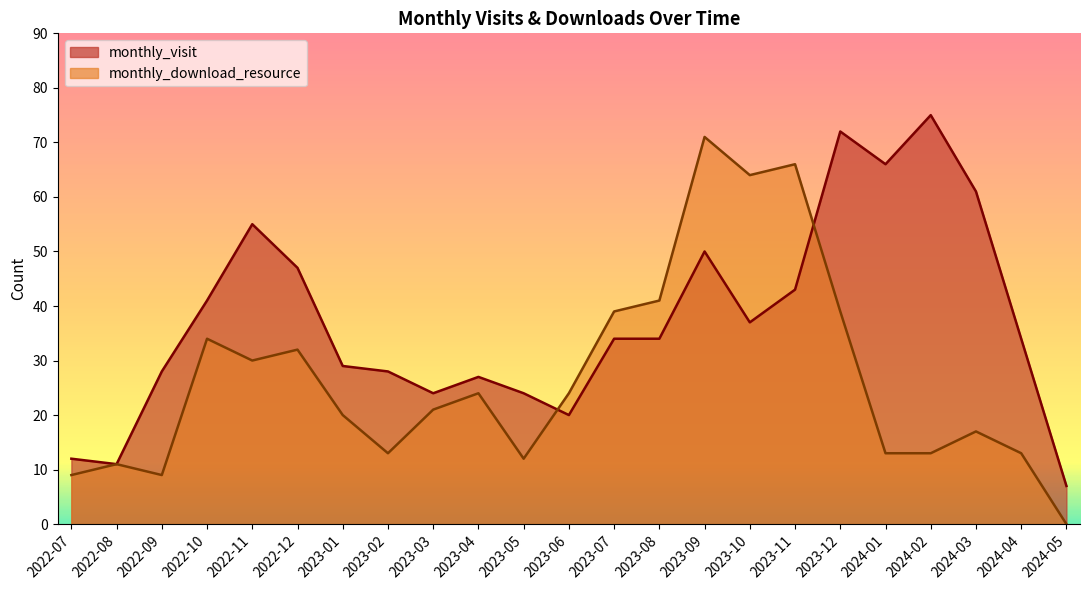

What is the approximate value of monthly_visit at 2022-07, to the nearest 10?

10